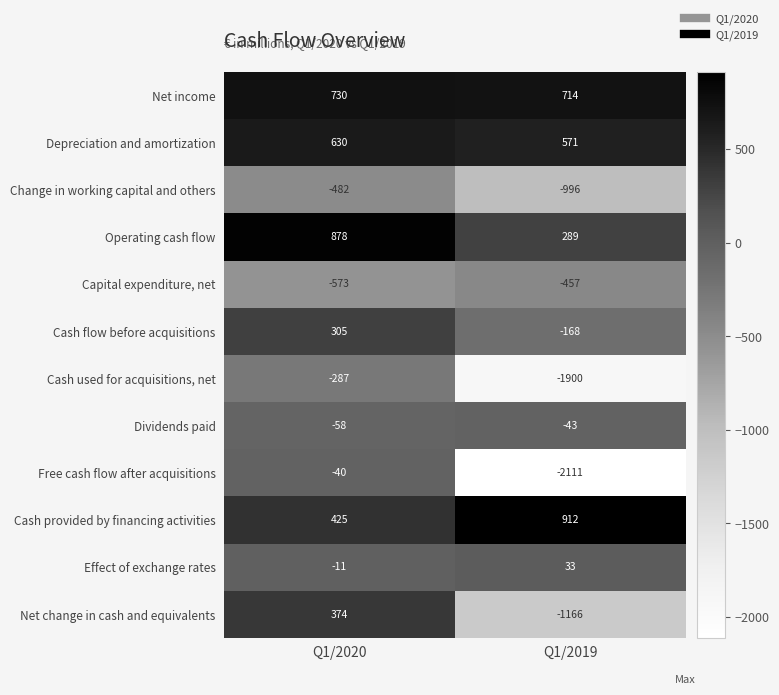

What is the minimum value shown in the chart?

-2111